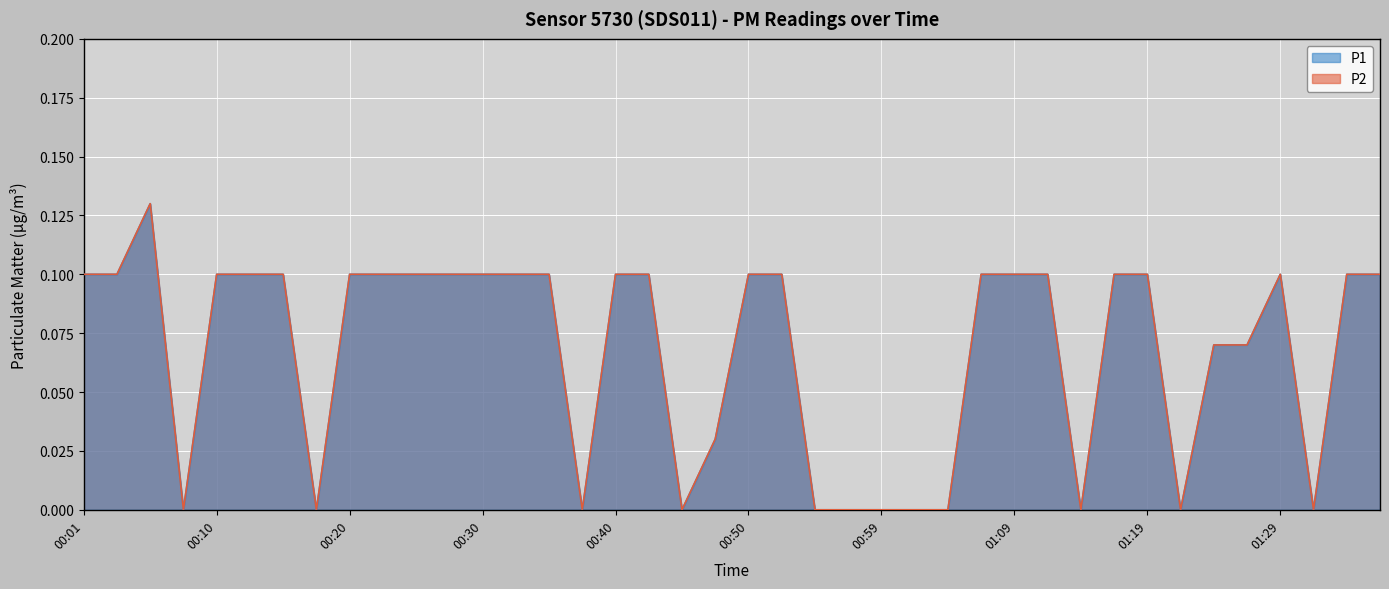

How many positive values does the P1 series have?

28